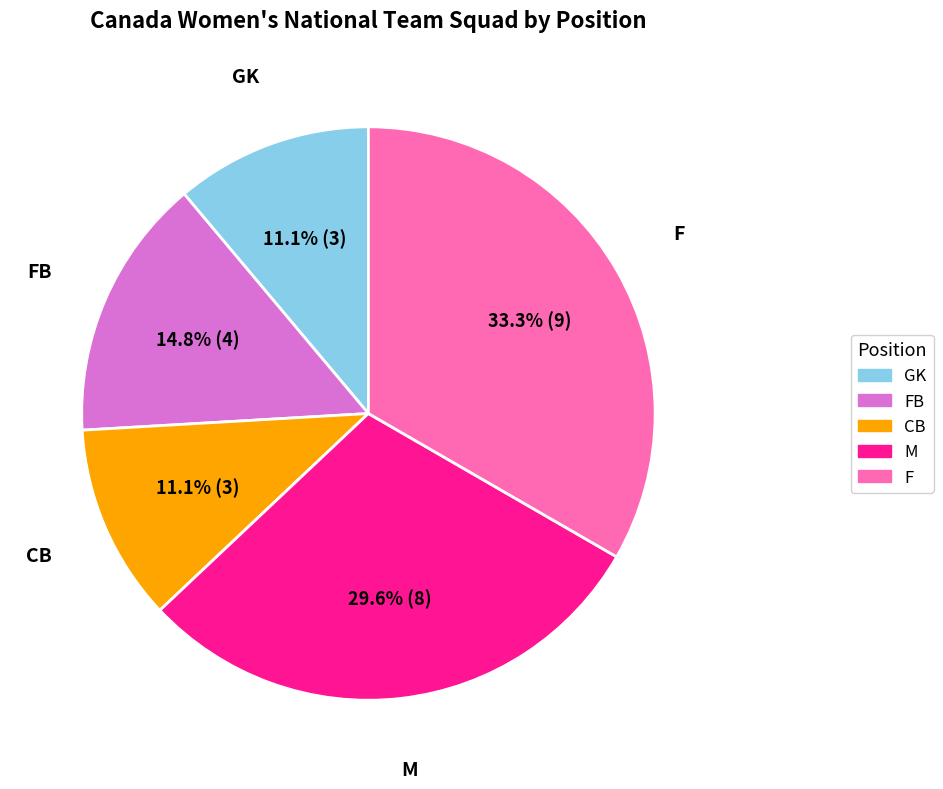

Is there any slice that represents more than half of the pie?

No